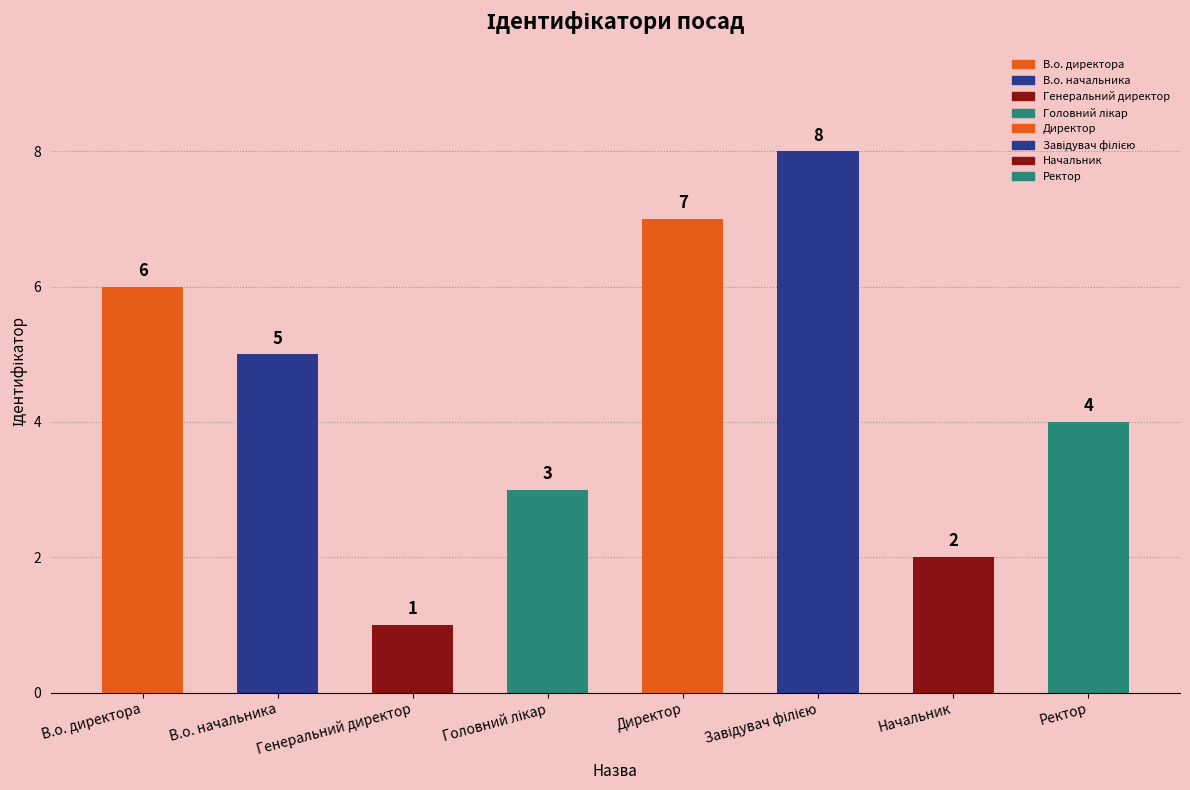

How many values are between 3 and 7?

5